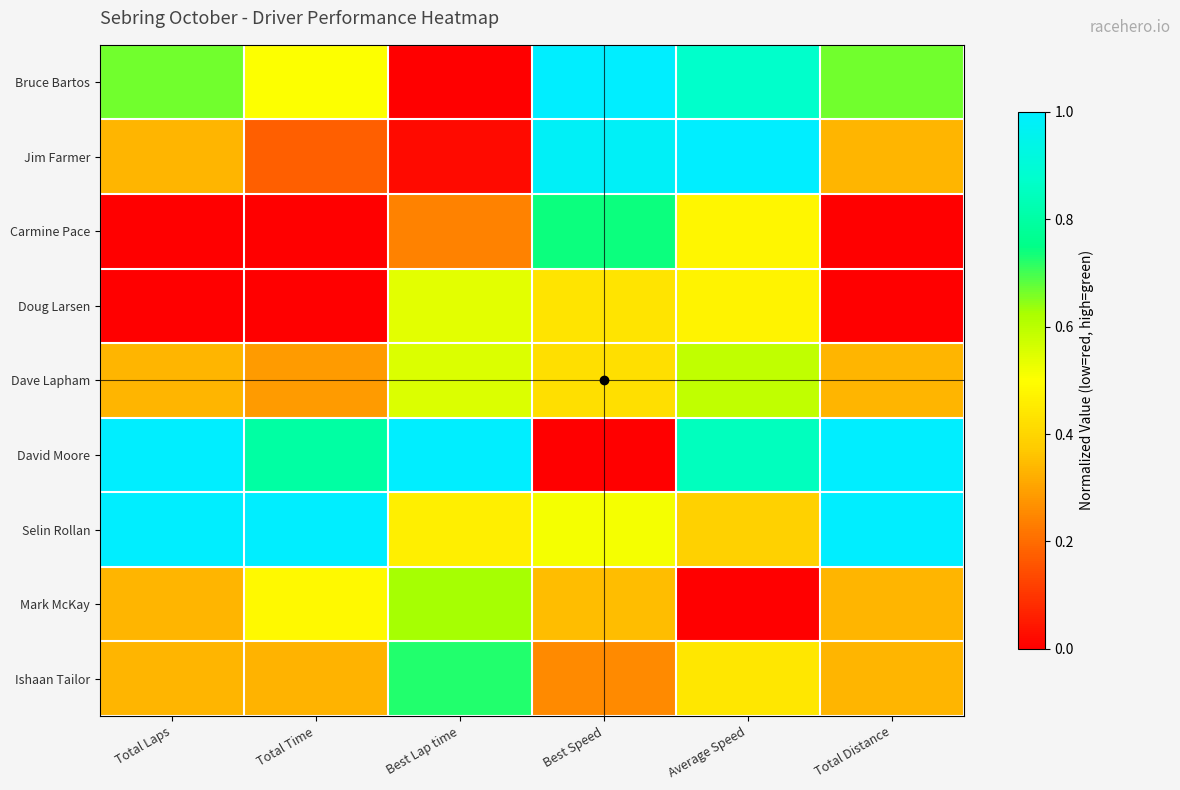

Reading left to right, extract all data points from this chart.

Bruce Bartos: Total Laps=0.7	Total Time=0.5	Best Lap time=0.0	Best Speed=1.0	Average Speed=0.9	Total Distance=0.7
Jim Farmer: Total Laps=0.3	Total Time=0.2	Best Lap time=0.0	Best Speed=1.0	Average Speed=1.0	Total Distance=0.3
Carmine Pace: Total Laps=0.0	Total Time=0.0	Best Lap time=0.2	Best Speed=0.7	Average Speed=0.5	Total Distance=0.0
Doug Larsen: Total Laps=0.0	Total Time=0.0	Best Lap time=0.5	Best Speed=0.4	Average Speed=0.5	Total Distance=0.0
Dave Lapham: Total Laps=0.3	Total Time=0.3	Best Lap time=0.6	Best Speed=0.4	Average Speed=0.6	Total Distance=0.3
David Moore: Total Laps=1.0	Total Time=0.8	Best Lap time=1.0	Best Speed=0.0	Average Speed=0.8	Total Distance=1.0
Selin Rollan: Total Laps=1.0	Total Time=1.0	Best Lap time=0.5	Best Speed=0.5	Average Speed=0.4	Total Distance=1.0
Mark McKay: Total Laps=0.3	Total Time=0.5	Best Lap time=0.6	Best Speed=0.4	Average Speed=0.0	Total Distance=0.3
Ishaan Tailor: Total Laps=0.3	Total Time=0.3	Best Lap time=0.7	Best Speed=0.3	Average Speed=0.4	Total Distance=0.3